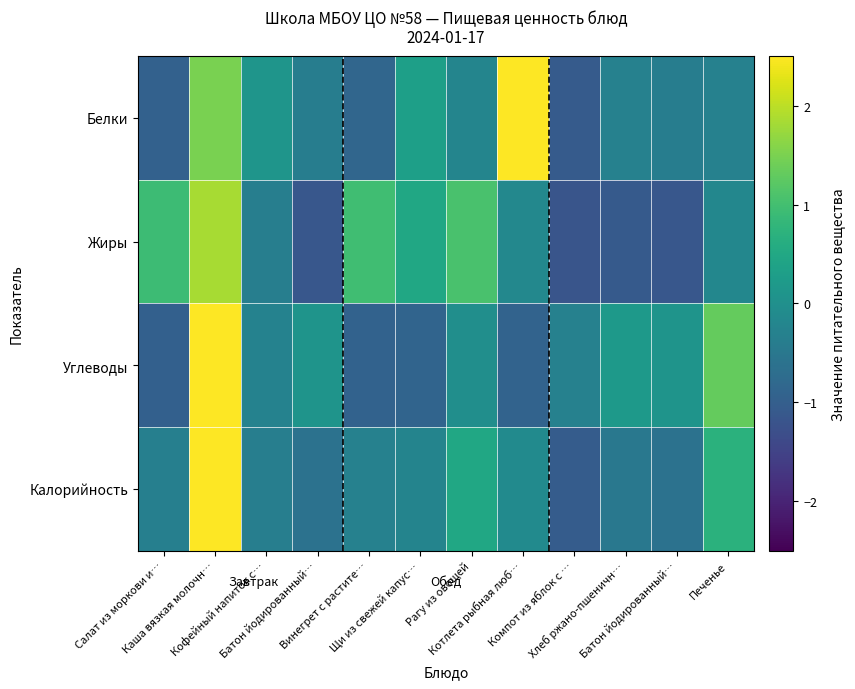

Reading left to right, extract all data points from this chart.

Белки: Салат из моркови и…=-0.9	Каша вязкая молочн…=1.5	Кофейный напиток с…=0.1	Батон йодированный…=-0.4	Винегрет с растите…=-0.8	Щи из свежей капус…=0.3	Рагу из овощей=-0.2	Котлета рыбная люб…=2.5	Компот из яблок с …=-1.1	Хлеб ржано-пшеничн…=-0.3	Батон йодированный…=-0.4	Печенье=-0.3
Жиры: Салат из моркови и…=0.9	Каша вязкая молочн…=1.9	Кофейный напиток с…=-0.4	Батон йодированный…=-1.2	Винегрет с растите…=1.0	Щи из свежей капус…=0.5	Рагу из овощей=1.1	Котлета рыбная люб…=-0.2	Компот из яблок с …=-1.2	Хлеб ржано-пшеничн…=-1.1	Батон йодированный…=-1.2	Печенье=-0.2
Углеводы: Салат из моркови и…=-1.0	Каша вязкая молочн…=2.6	Кофейный напиток с…=-0.3	Батон йодированный…=0.1	Винегрет с растите…=-0.9	Щи из свежей капус…=-0.9	Рагу из овощей=-0.0	Котлета рыбная люб…=-0.9	Компот из яблок с …=-0.3	Хлеб ржано-пшеничн…=0.2	Батон йодированный…=0.1	Печенье=1.3
Калорийность: Салат из моркови и…=-0.3	Каша вязкая молочн…=3.0	Кофейный напиток с…=-0.4	Батон йодированный…=-0.6	Винегрет с растите…=-0.3	Щи из свежей капус…=-0.2	Рагу из овощей=0.5	Котлета рыбная люб…=-0.1	Компот из яблок с …=-1.0	Хлеб ржано-пшеничн…=-0.5	Батон йодированный…=-0.6	Печенье=0.7